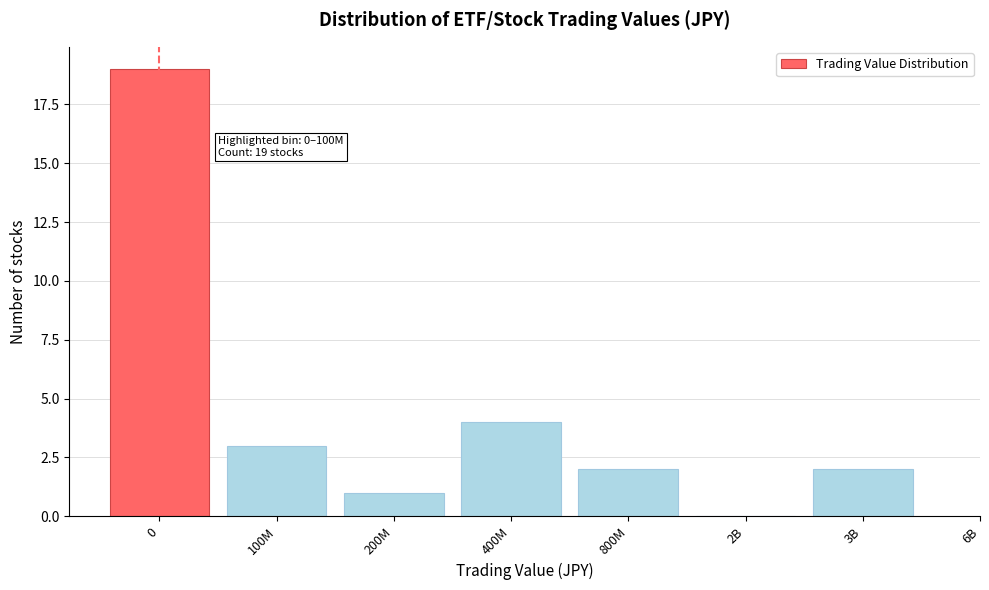

Reading right to left, what are all the values shown in this chart?

3B=2	2B=0	800M=2	400M=4	200M=1	100M=3	0=19